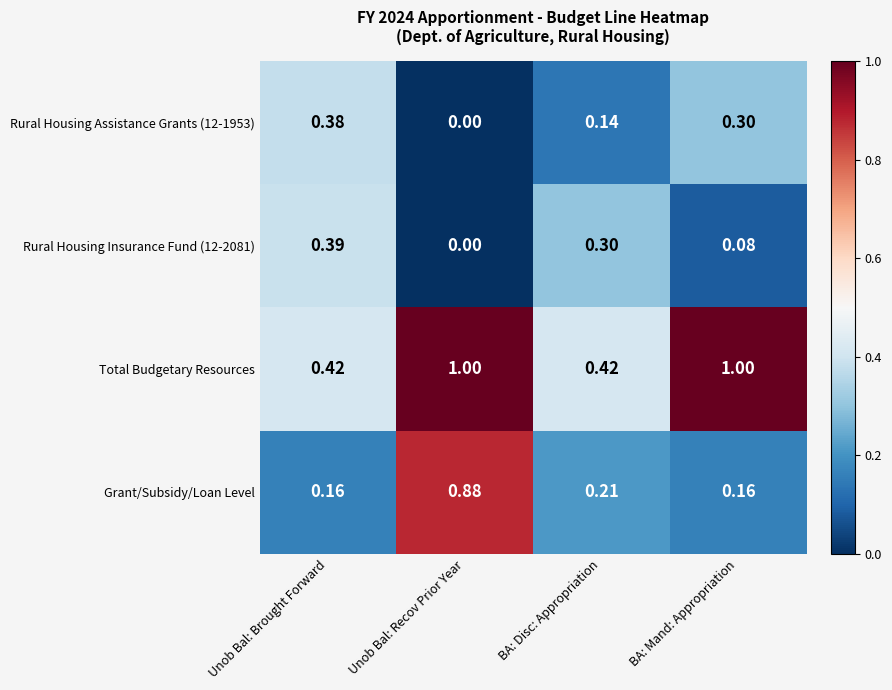

Rank the series at BA: Disc: Appropriation from lowest to highest value.

Rural Housing Assistance Grants (12-1953), Grant/Subsidy/Loan Level, Rural Housing Insurance Fund (12-2081), Total Budgetary Resources